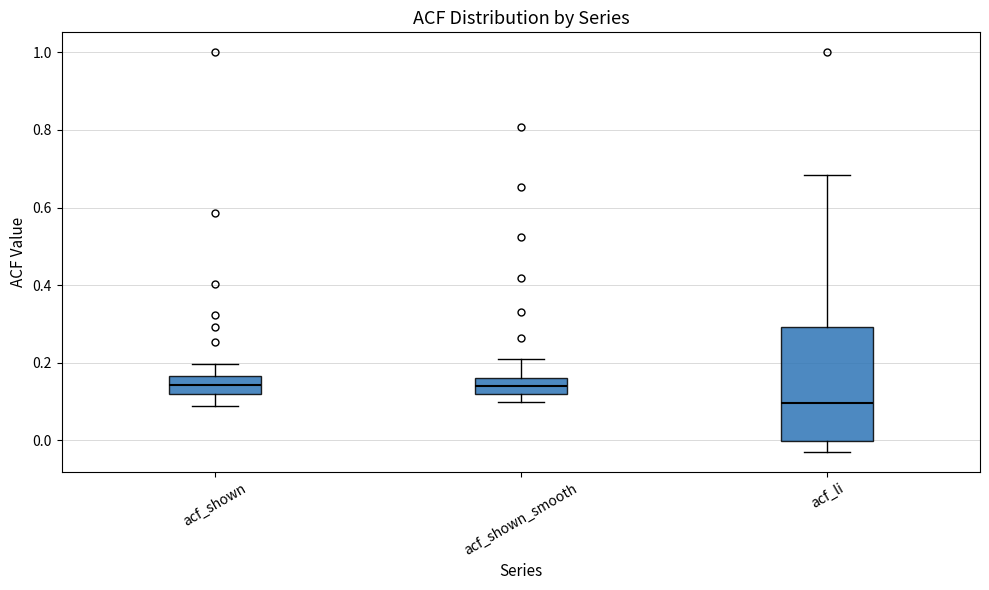

Reading left to right, read every box against the y-axis: the position of its median line, the range the box covers, and the ends of its whiskers. The values are not printed on the chart, so give them approximately, as read against the axis.

acf_shown: median 0.14, box 0.12 to 0.16, whiskers 0.08 to 0.20
acf_shown_smooth: median 0.14, box 0.12 to 0.16, whiskers 0.10 to 0.22
acf_li: median 0.10, box 0.00 to 0.30, whiskers -0.02 to 0.68